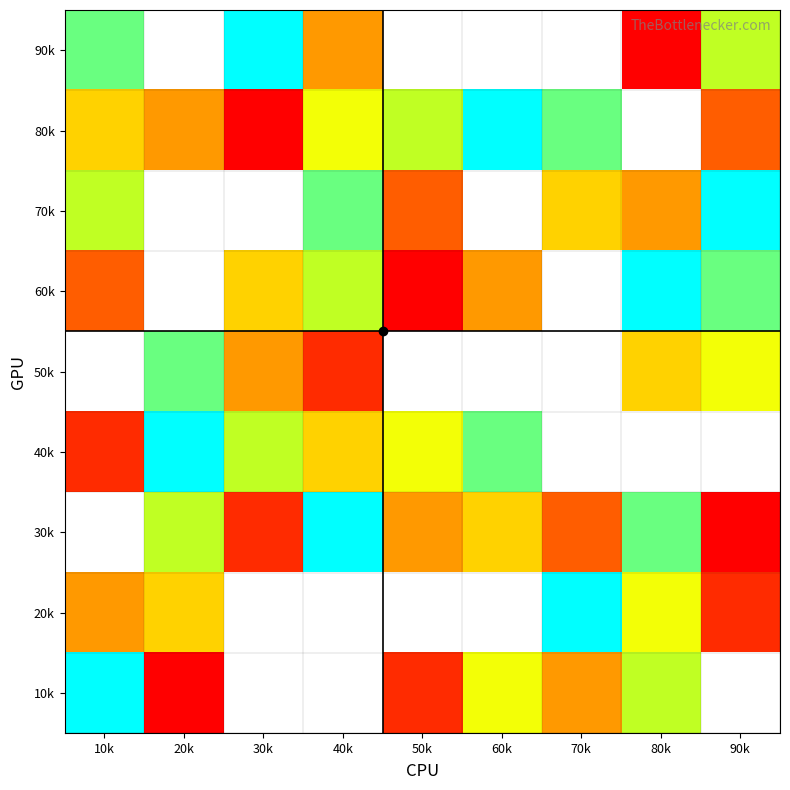

Between 30k and 40k, which is larger?

30k